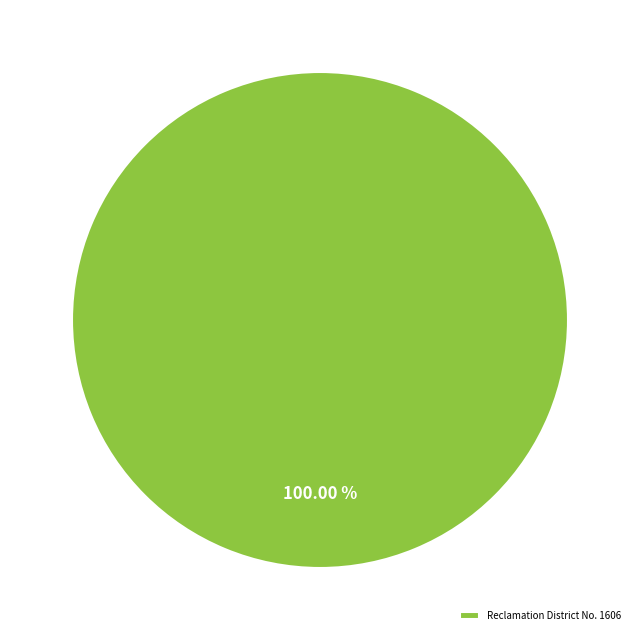

The Reclamation District No. 1606 slice represents 93% of the pie. True or false?

False